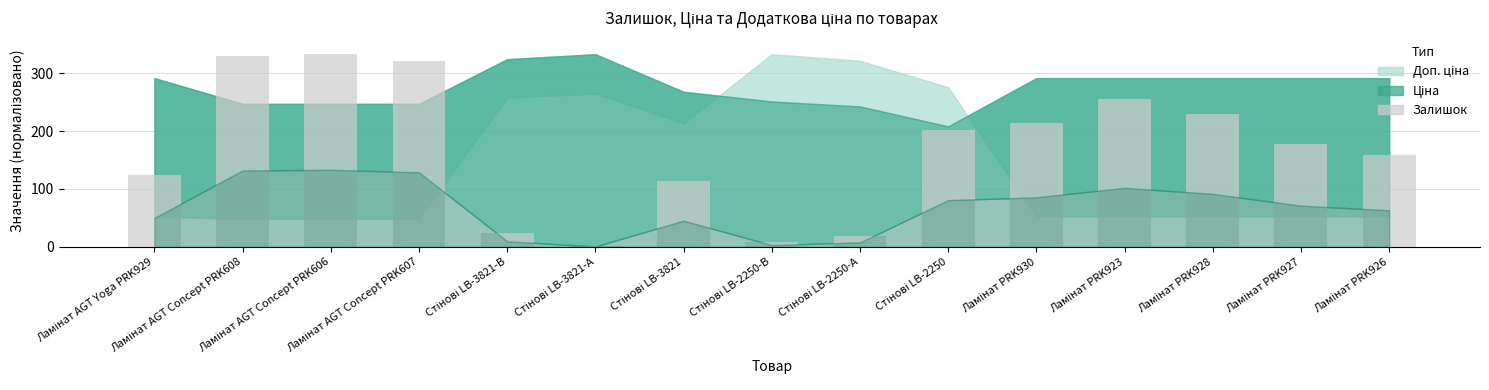

Reading left to right, transcribe all the data shown in this chart.

125	330	333	322	24	2	113	8	19	202	214	255	229	178	158